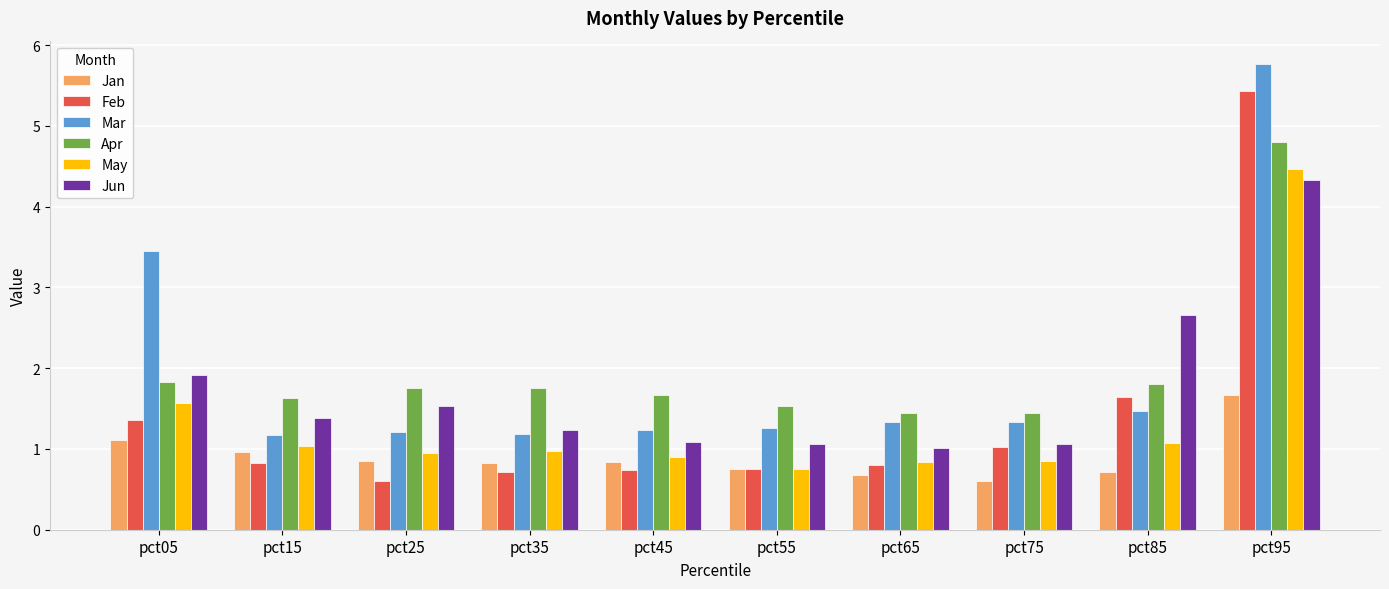

Which series has the widest spread of values?

Feb